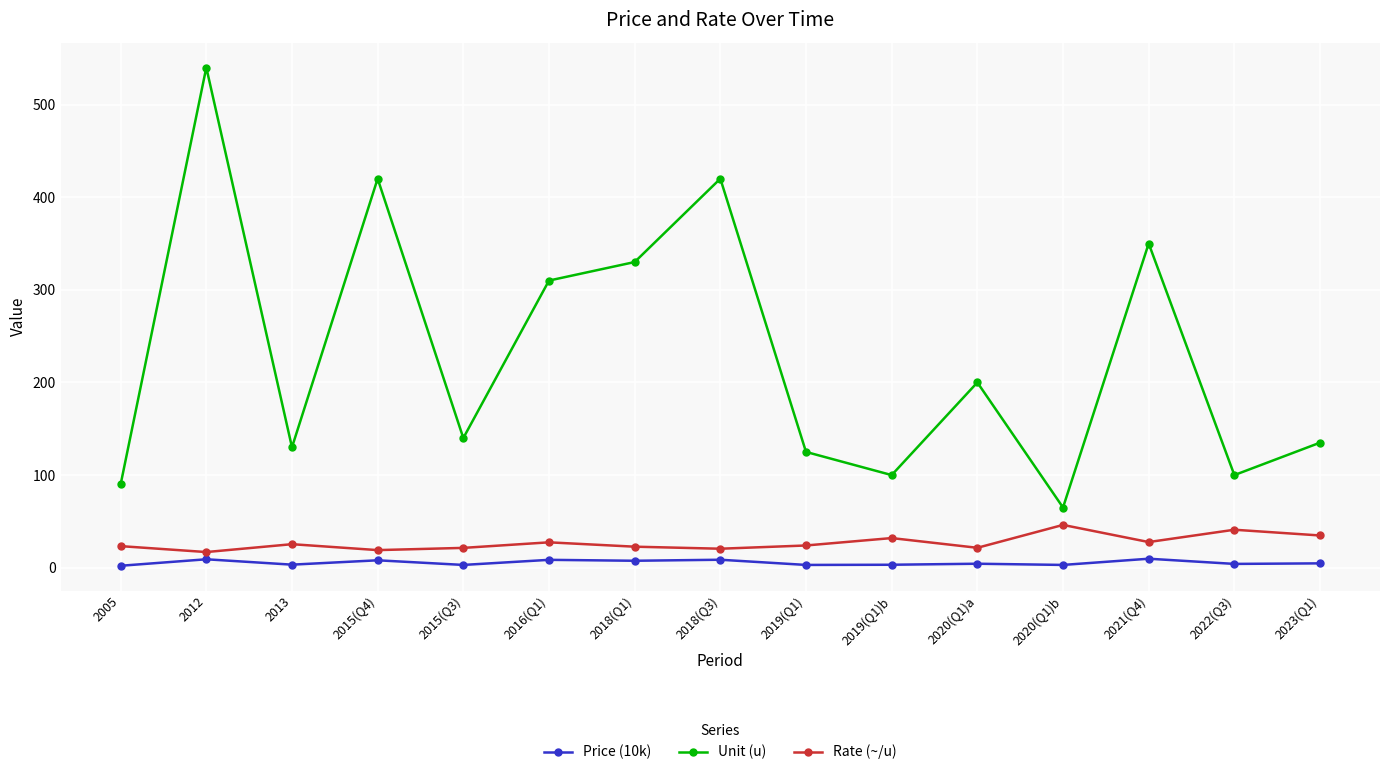

What value does the Unit (u) series have at 2020(Q1)b?

65.0